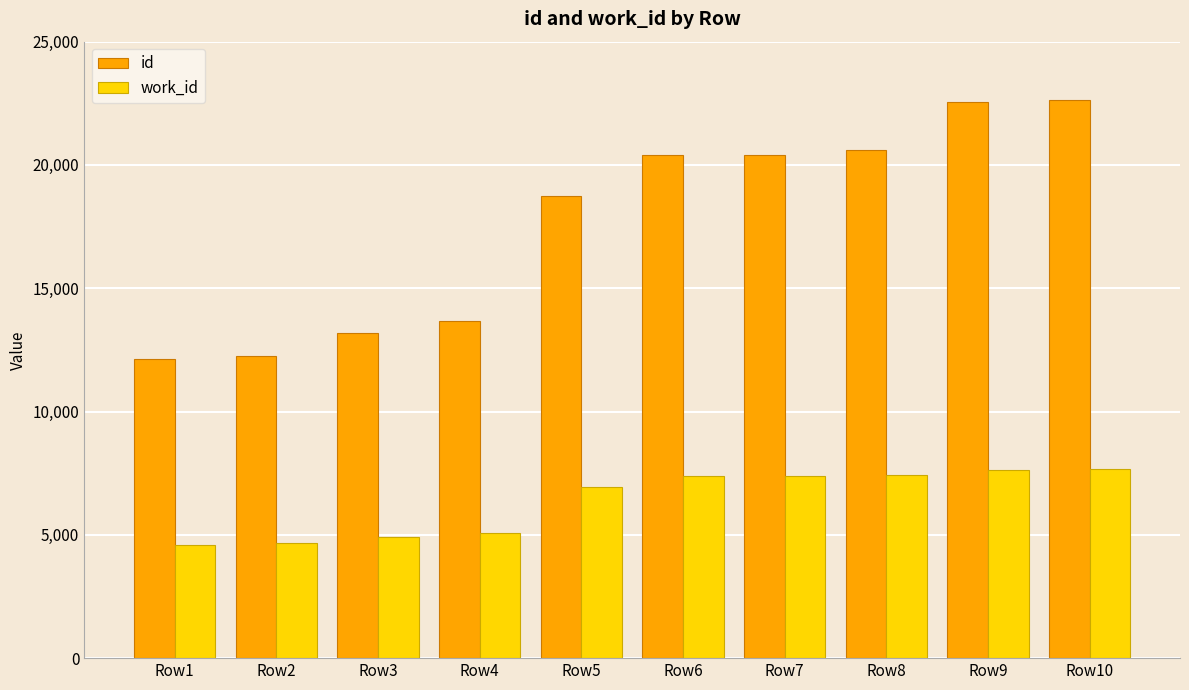

True or false: work_id has a value of 2369 at Row2.

False